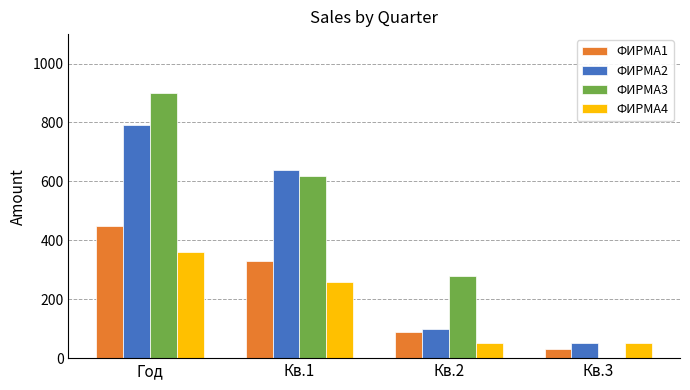

Which category has the highest value in the ФИРМА4 series?

Год